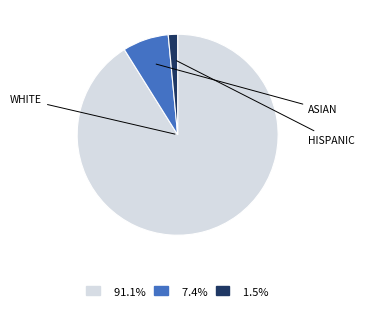

Does any single category account for the majority?

Yes